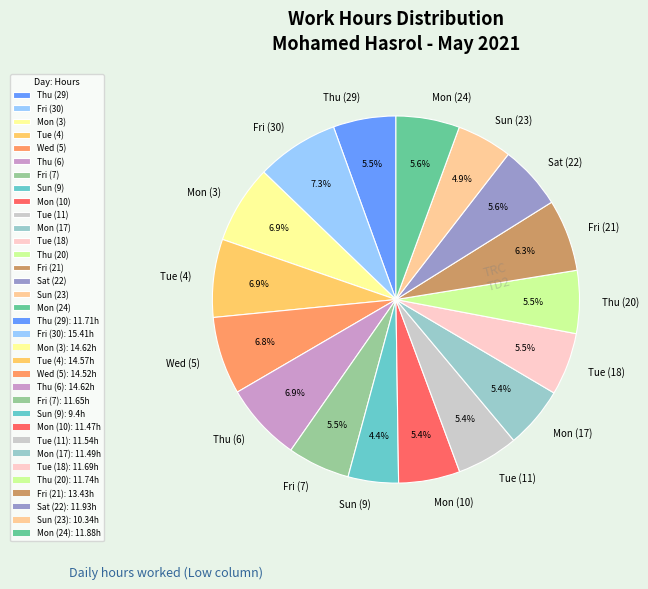

How many slices are in this pie chart?

17